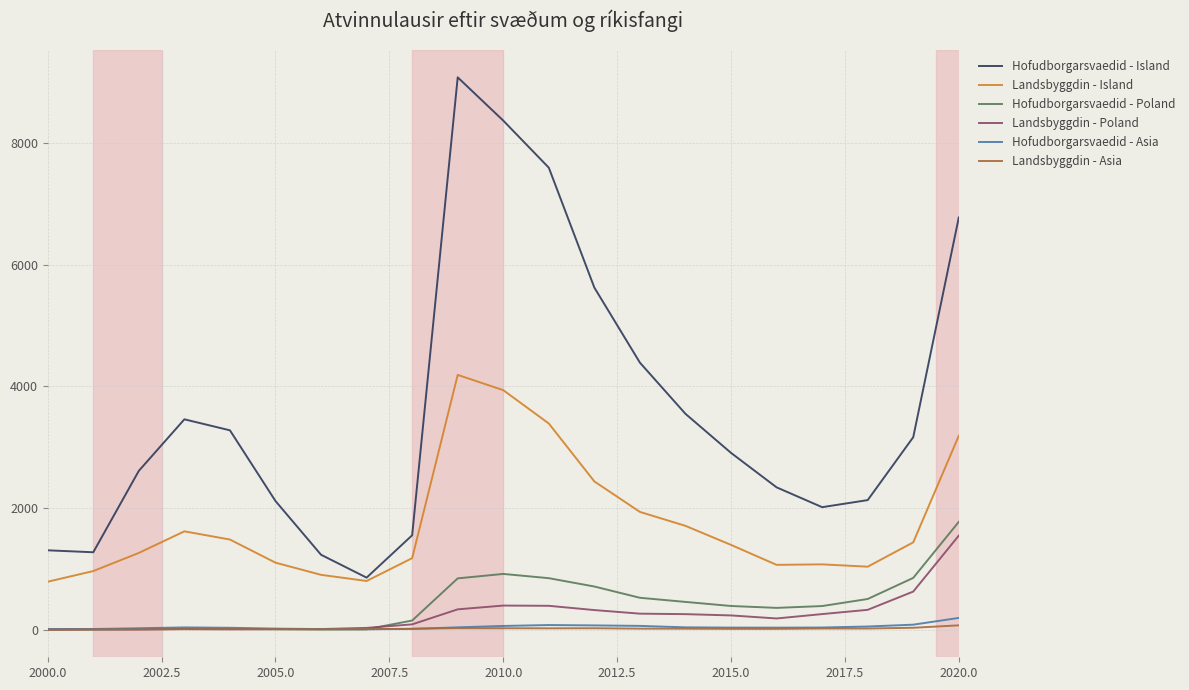

What is the difference between the second highest and minimum values in the Landsbyggdin - Poland series?

625